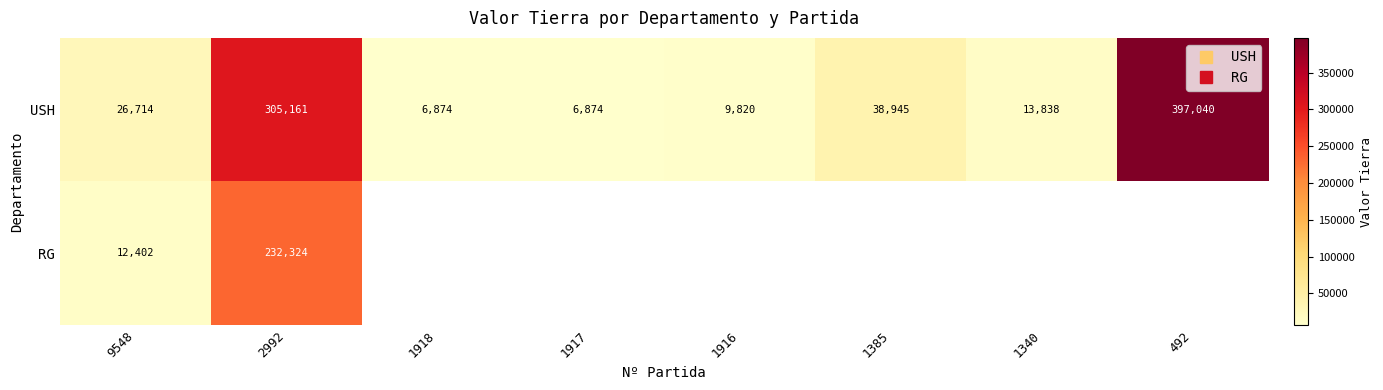

Rank the series by their maximum value, from highest to lowest.

USH, RG